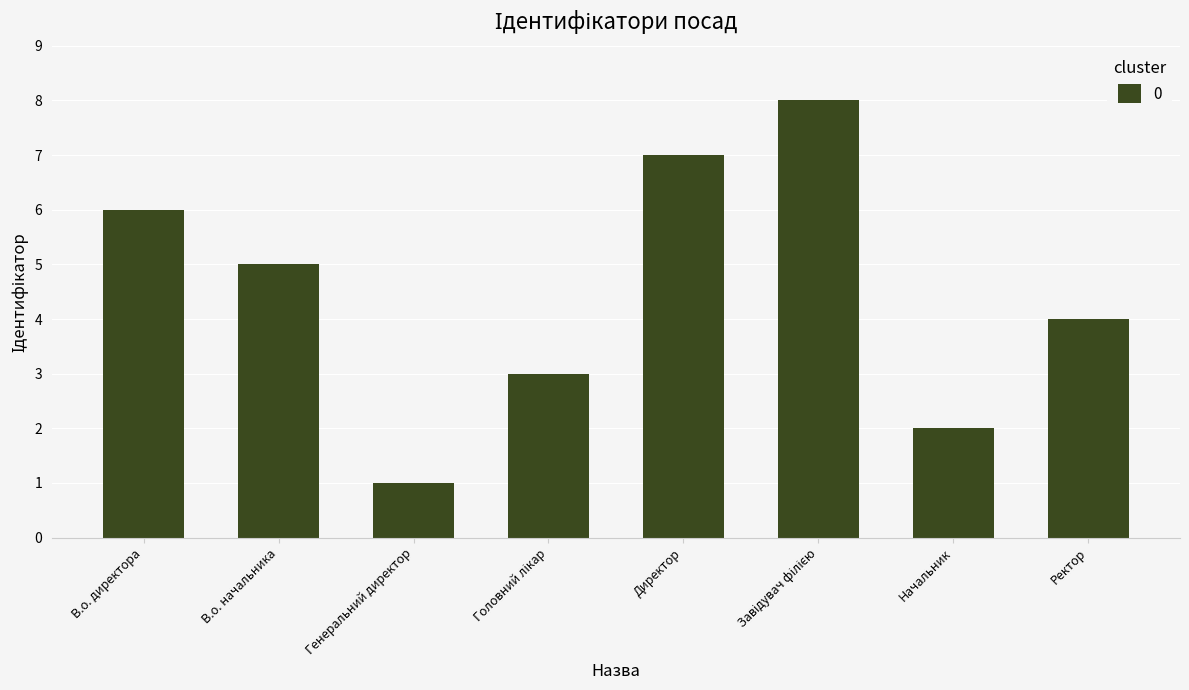

Reading left to right, what are all the values shown in this chart?

6	5	1	3	7	8	2	4